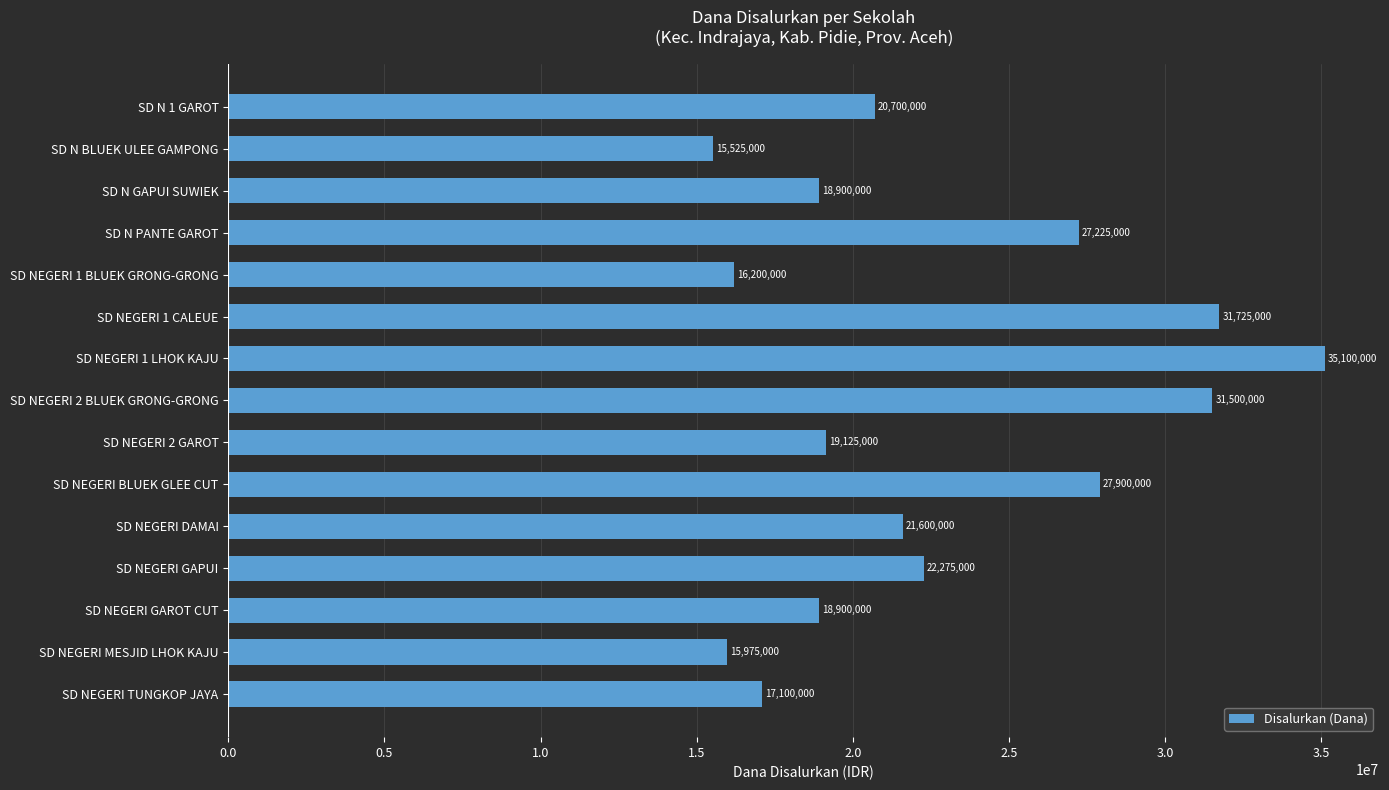

Is it true that the value at SD NEGERI TUNGKOP JAYA is 17100000?

True